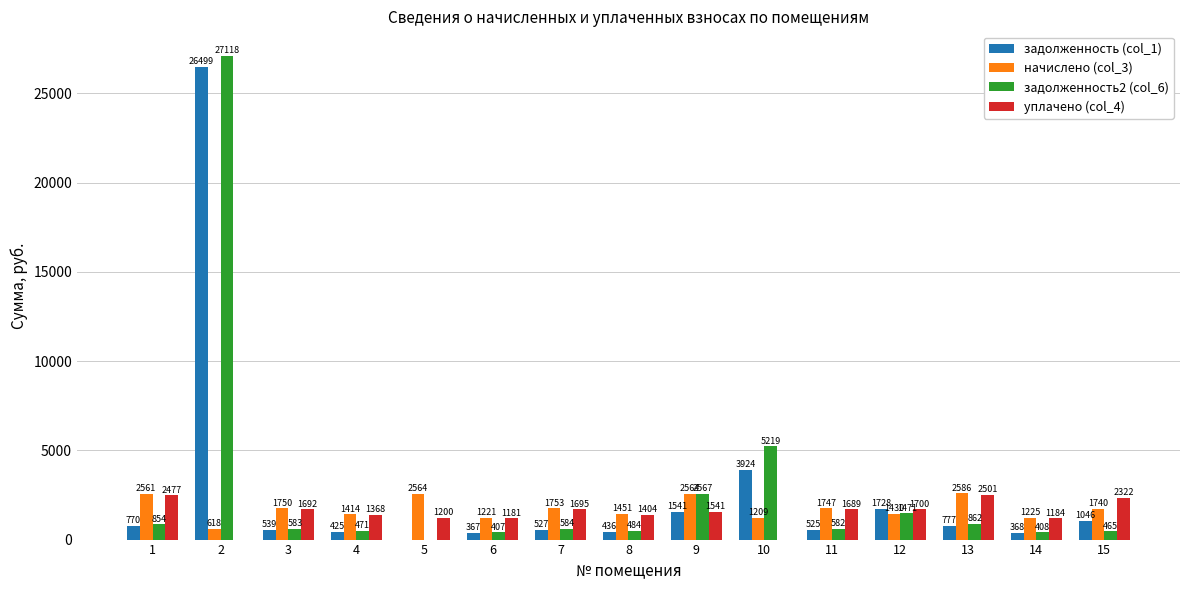

Which series changed the most between 4 and 9?

задолженность2 (col_6)